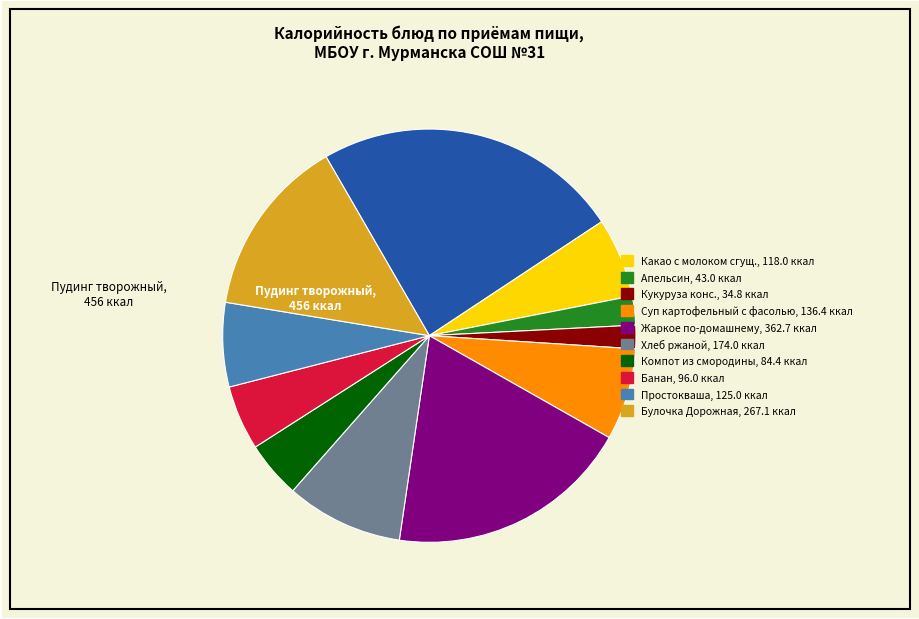

Is there a majority slice in this chart?

No